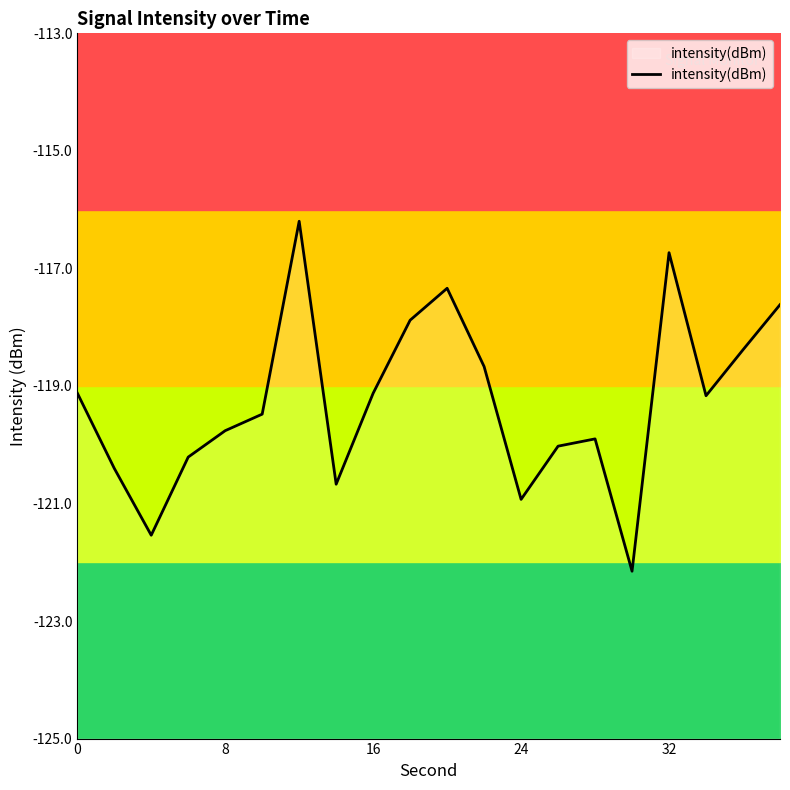

How many interior local valleys (lower than both neighbors) does the data have?

5